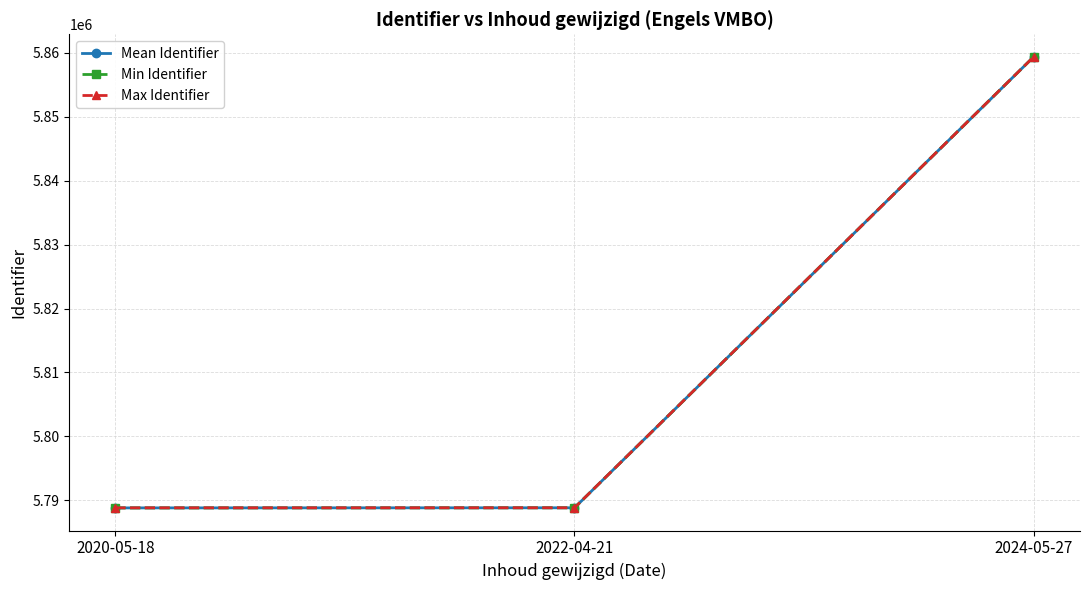

At how many categories does at least one series exceed 5855152?

1